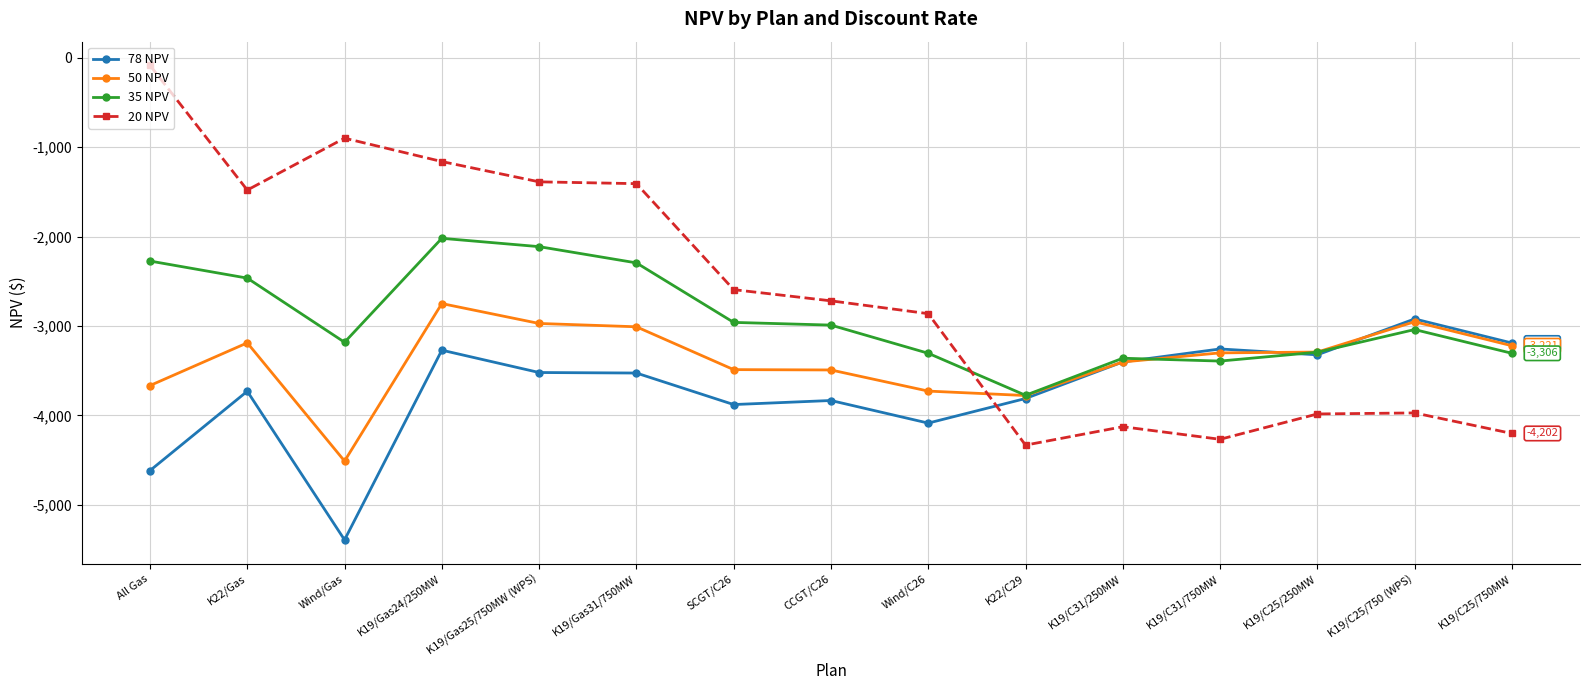

List the series in order of their overall mean, lowest first.

78 NPV, 50 NPV, 35 NPV, 20 NPV